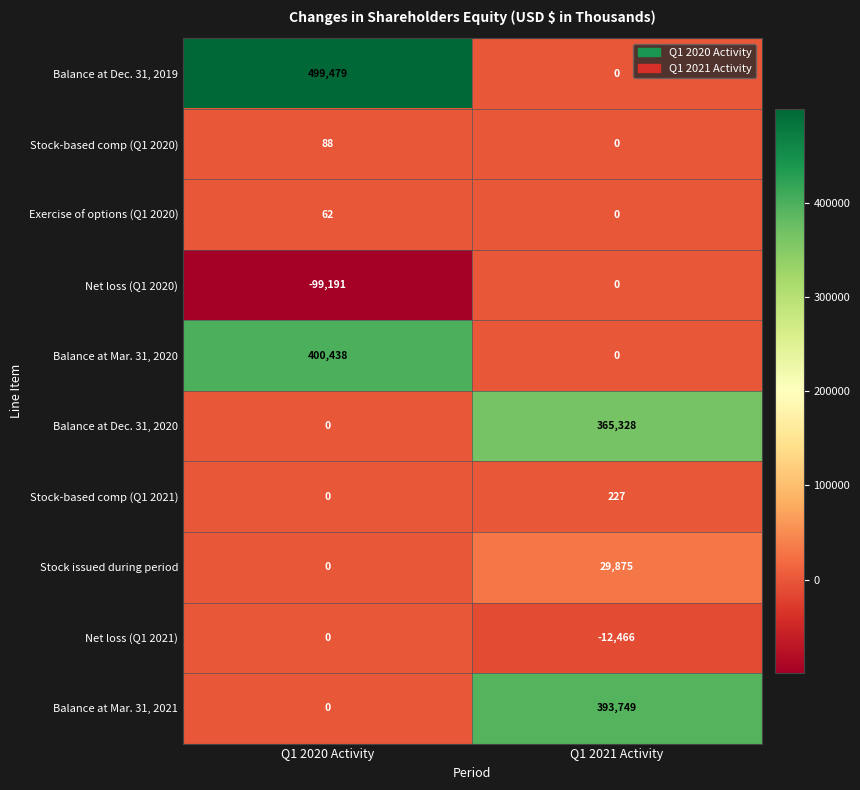

What is the difference between the highest and lowest values at Q1 2020 Activity?

598670